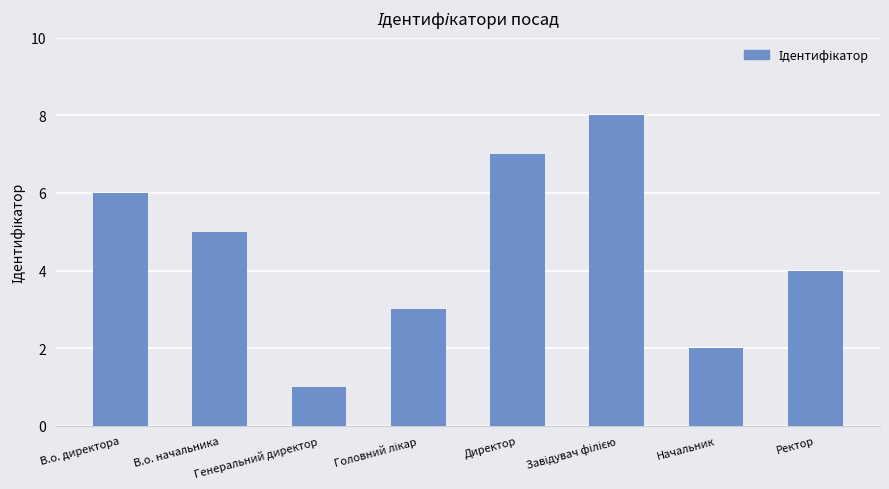

What position from the right is В.о. директора?

8